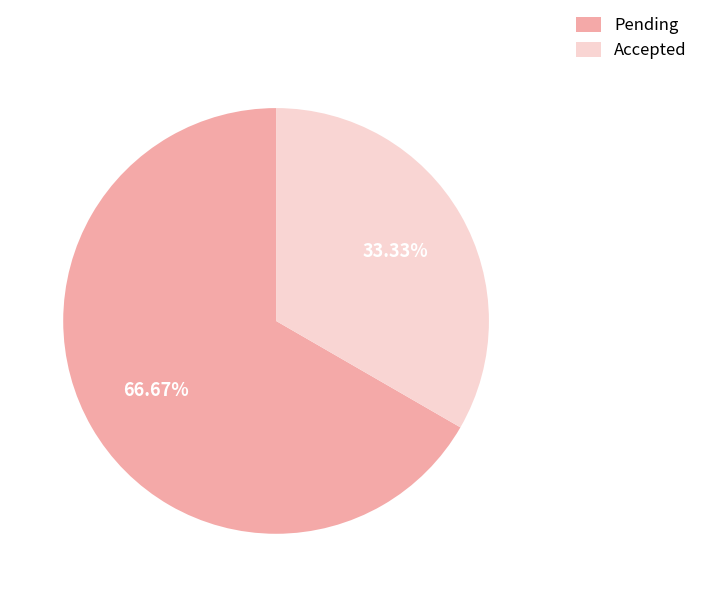

What is the largest slice in the pie chart?

Pending